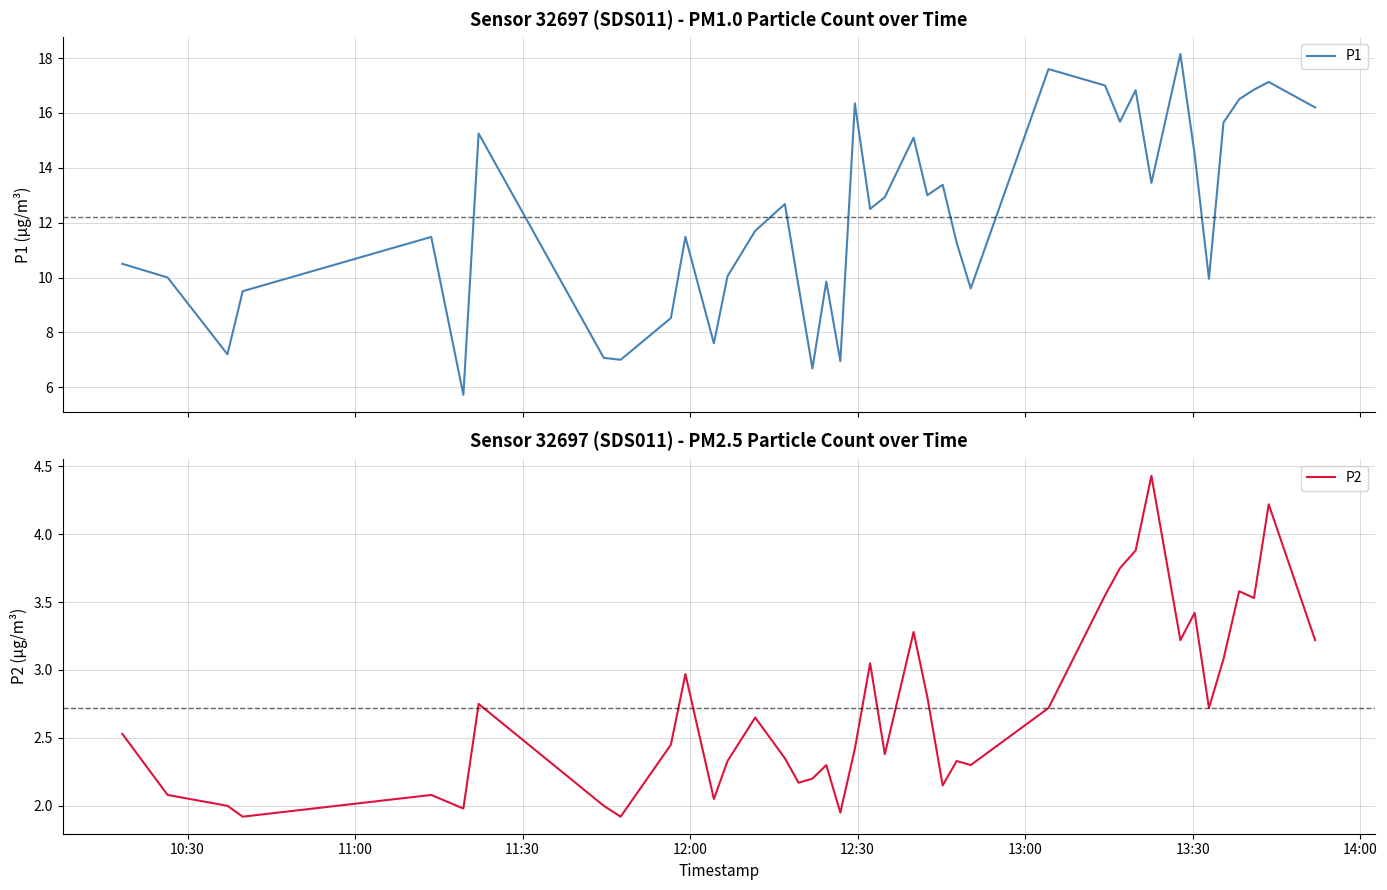

True or false: P2 and P1 cross at least once.

False